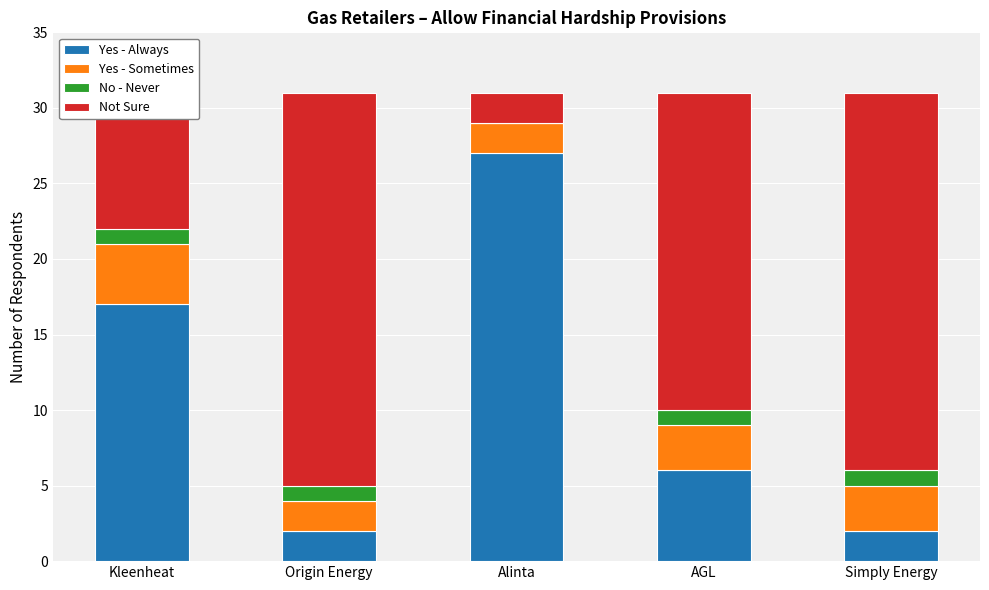

What is the total value across all series at Kleenheat?

31